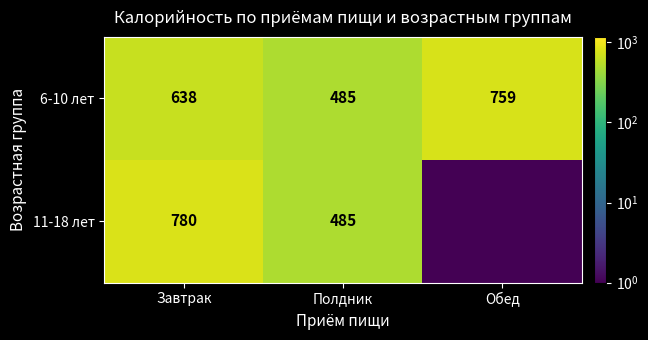

What is the difference between the maximum and minimum values in the 11-18 лет series?

779.6